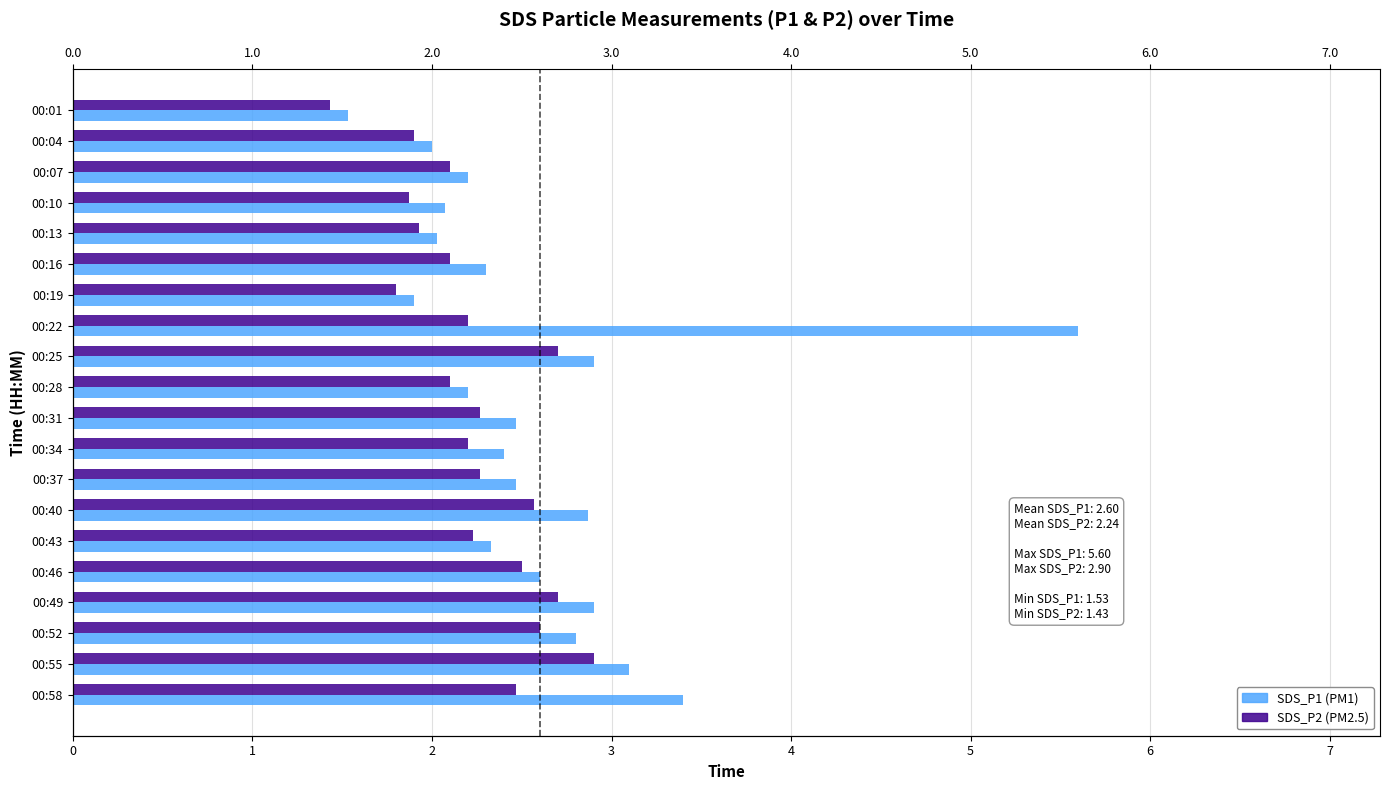

How many bars are there in each group?

2